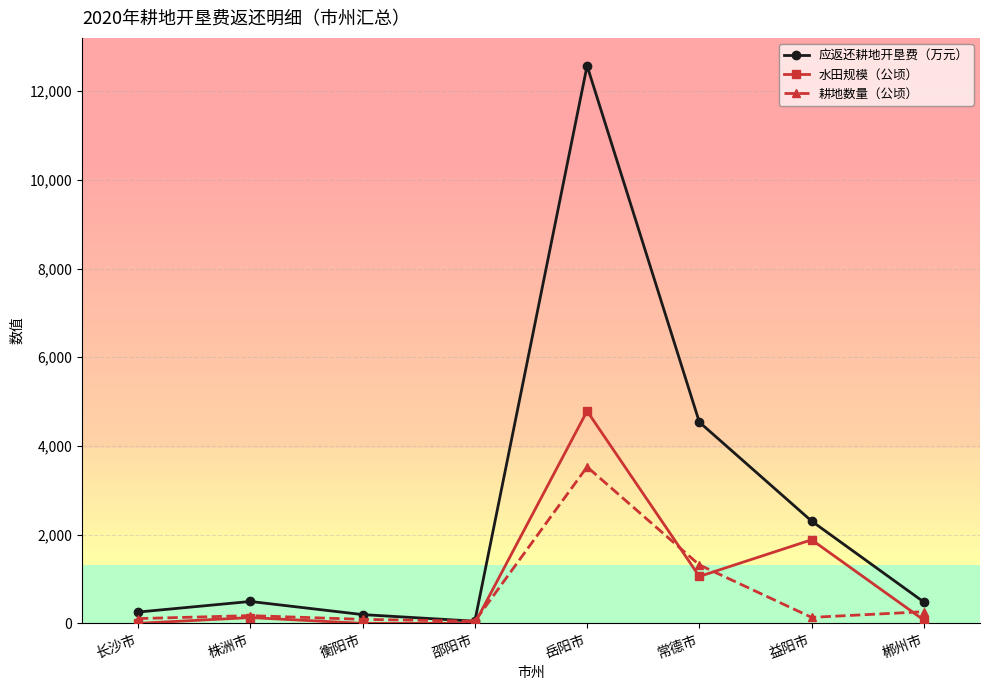

Is this an area chart (filled region under the line)?

No